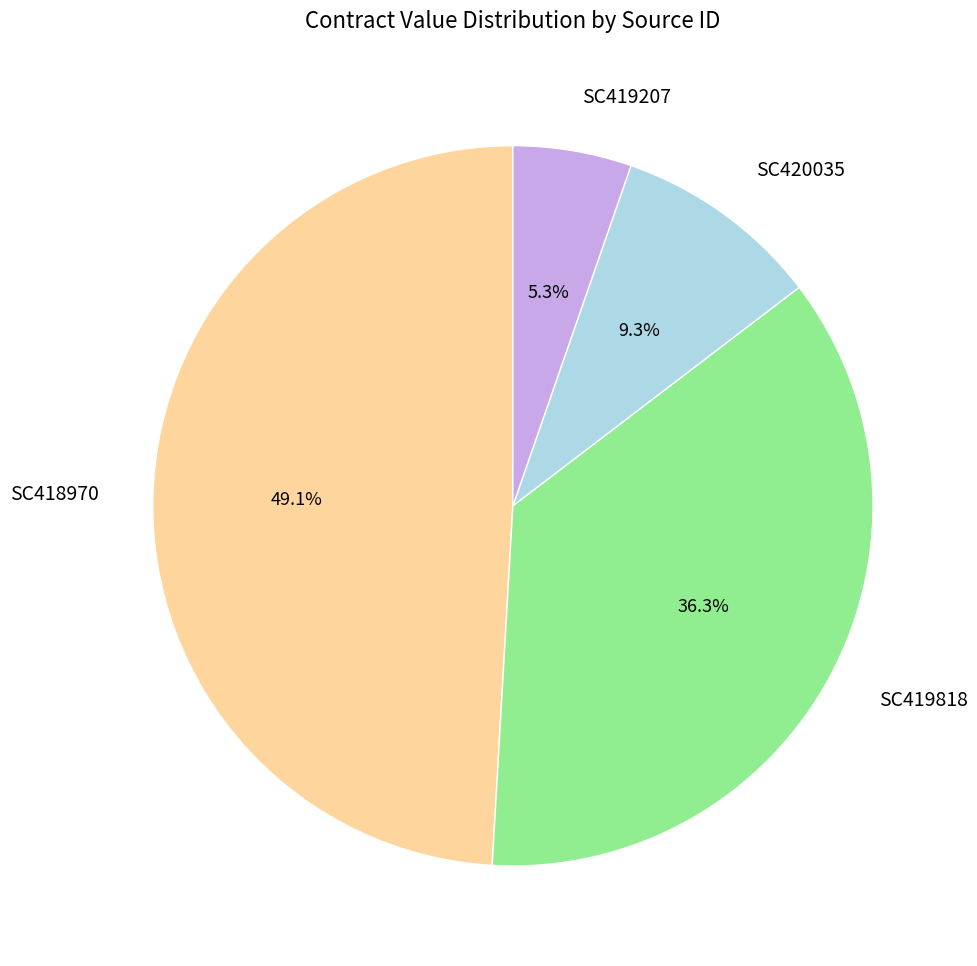

True or false: SC419207 accounts for 5% of the total.

True